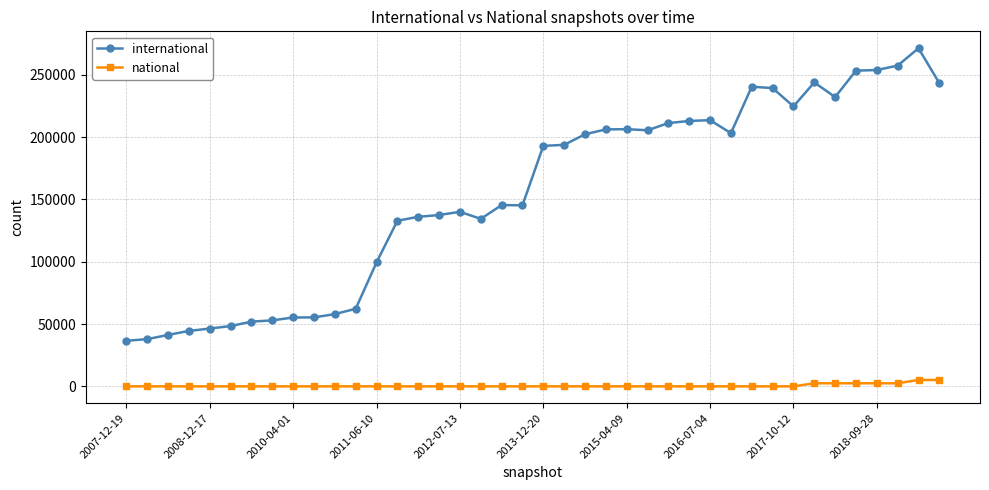

What is the difference between the second highest and minimum values in the international series?

220894